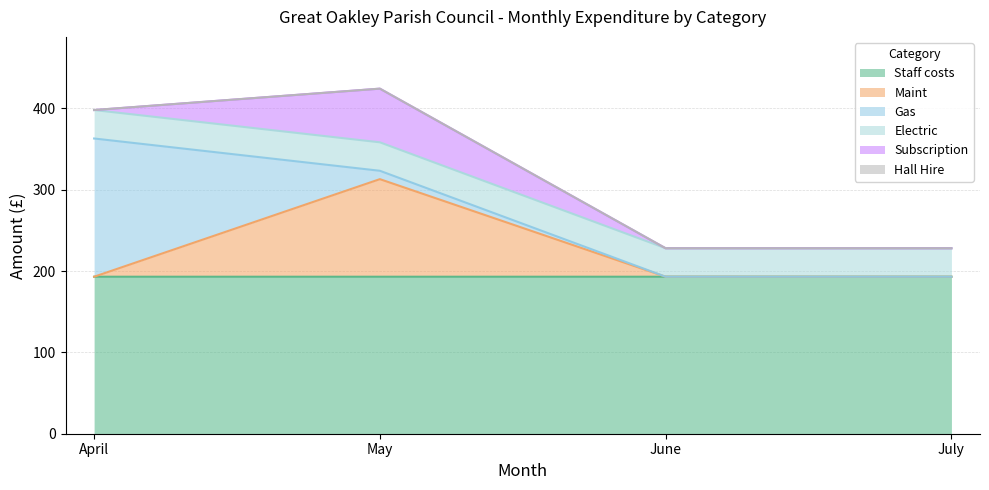

Reading left to right, extract all data points from this chart.

Staff costs: April=193.1	May=193.1	June=193.1	July=193.1
Maint: April=0.0	May=120.0	June=0.0	July=0.0
Gas: April=170.0	May=10.3	June=0.0	July=0.0
Electric: April=35.0	May=35.0	June=35.0	July=35.0
Subscription: April=0.0	May=66.0	June=0.0	July=0.0
Hall Hire: April=0.0	May=0.0	June=0.0	July=0.0